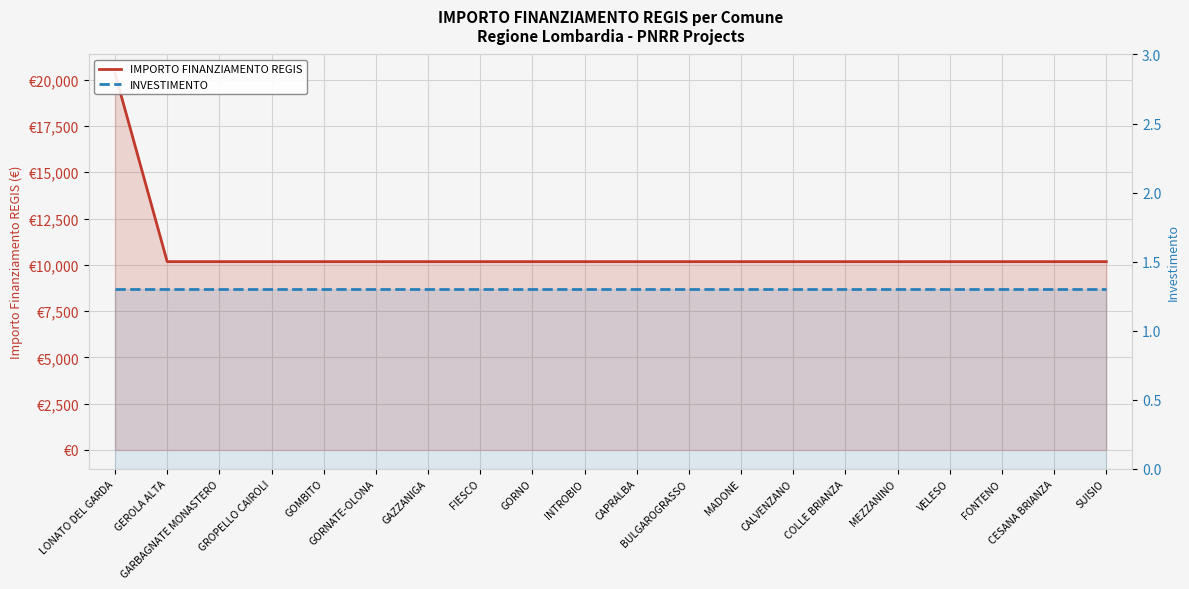

The INVESTIMENTO series shows 1.3 at GARBAGNATE MONASTERO. True or false?

True